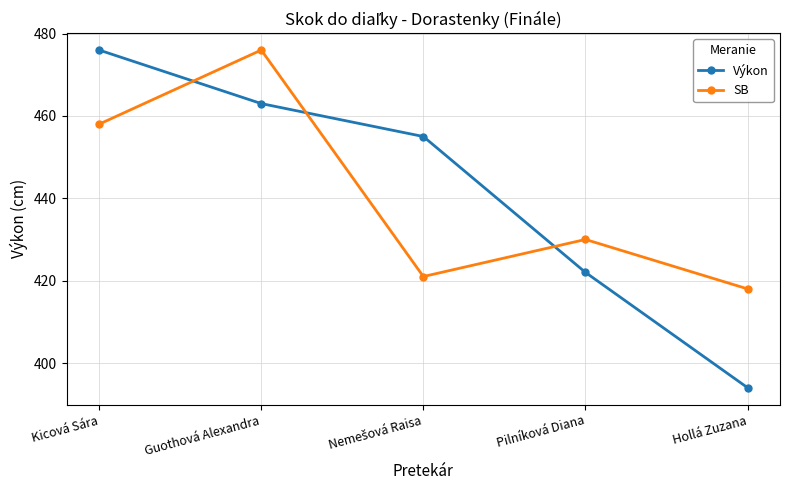

Rank the series at Guothová Alexandra from highest to lowest value.

SB, Výkon